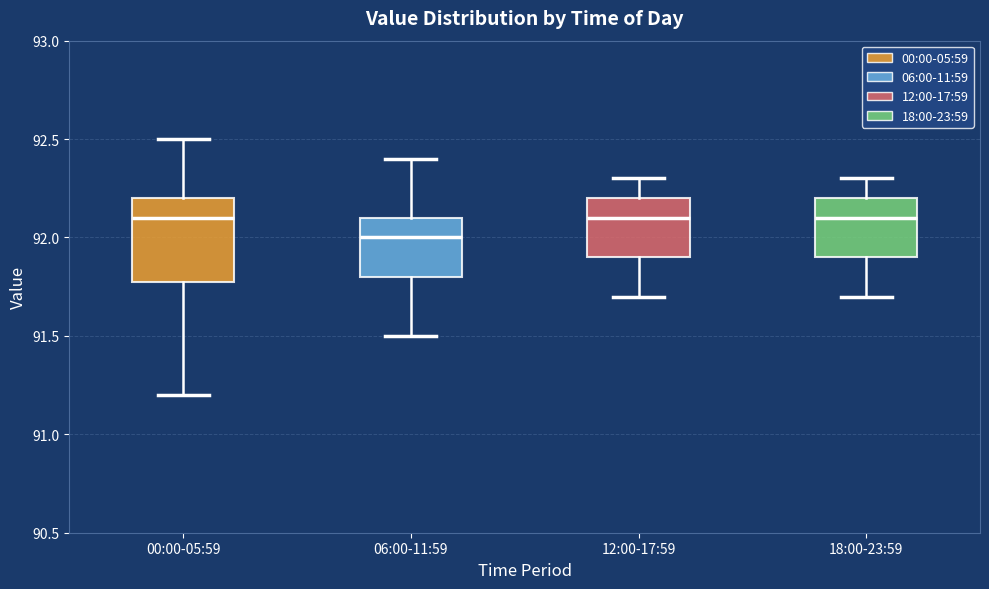

Where does the upper whisker of the box for 18:00-23:59 end on the y-axis? The values are not printed on the chart, so give them approximately, as read against the axis.

92.3